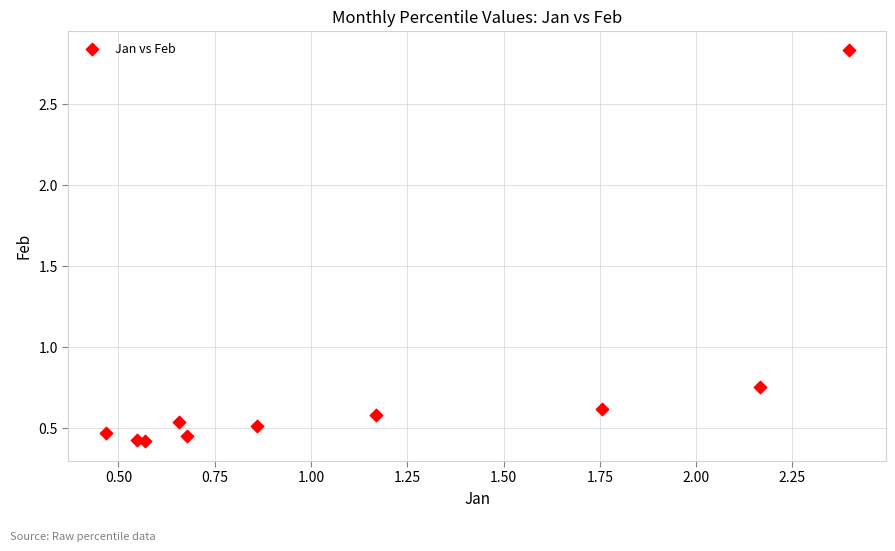

What is the range of Y values (max minus min)?

2.4